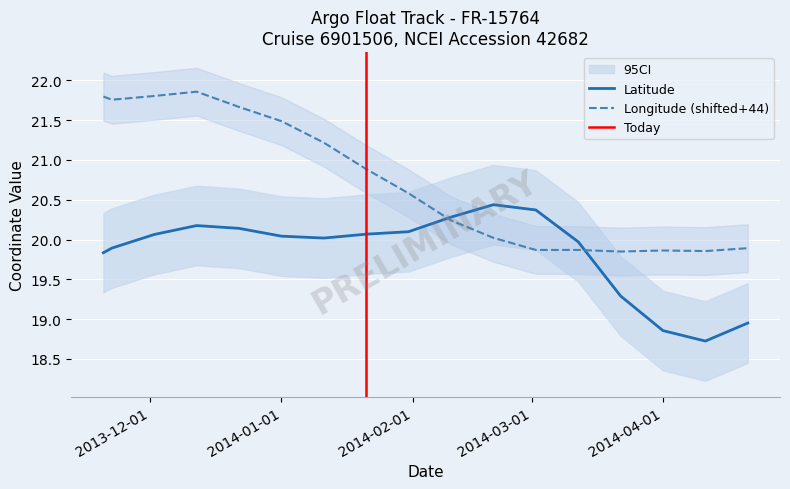

What is the difference between the maximum and minimum values in the LONGITUDE series?

2.0